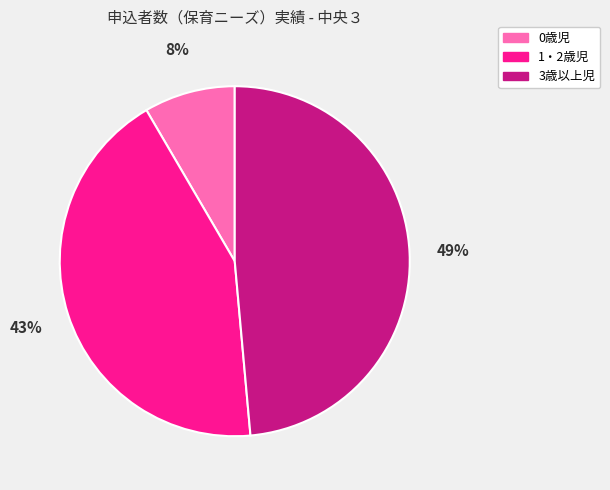

Is there any slice that represents more than half of the pie?

No